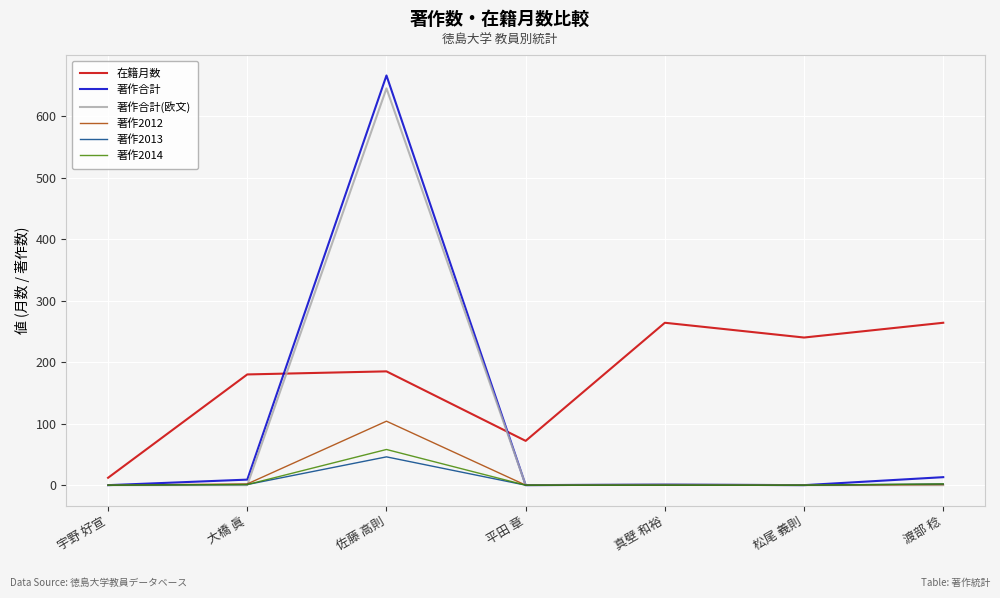

Which series has the largest total across all categories?

在籍月数